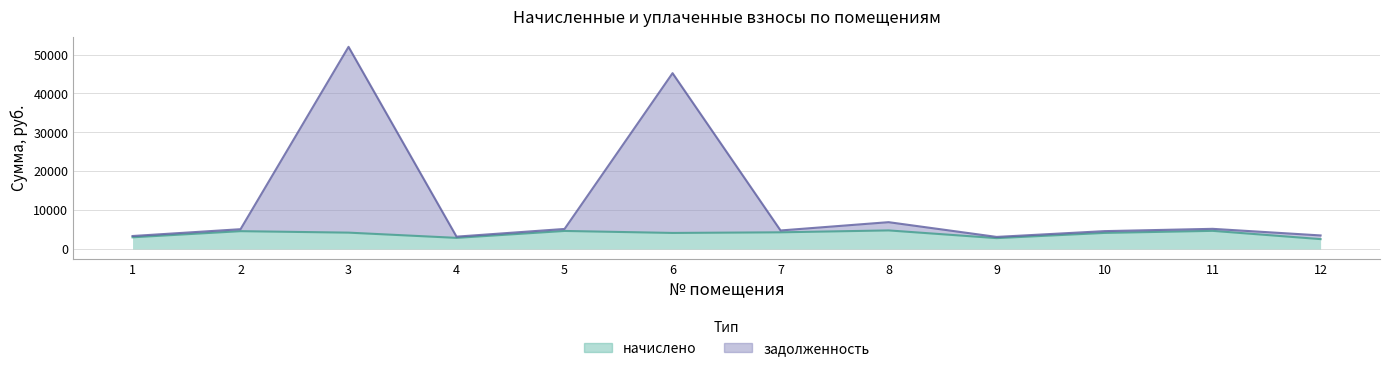

Reading right to left, extract all data points from this chart.

начислено: 12=2534.6	11=4663.2	10=4131.3	9=2791.4	8=4774.0	7=4284.5	6=4123.9	5=4636.4	4=2855.2	3=4202.4	2=4580.1	1=3001.1
задолженность: 12=3483.0	11=5181.3	10=4590.3	9=3101.6	8=6895.7	7=4760.6	6=45221.3	5=5151.5	4=3172.4	3=51993.2	2=5089.0	1=3334.5